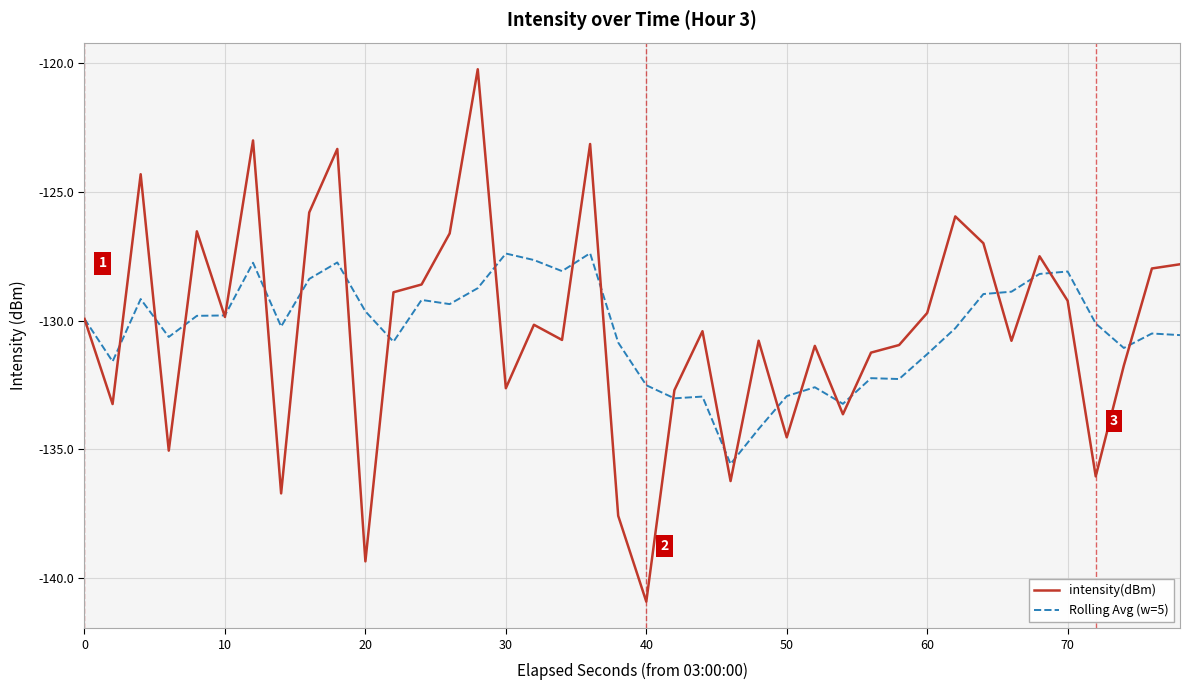

How many lines are shown in the chart?

2